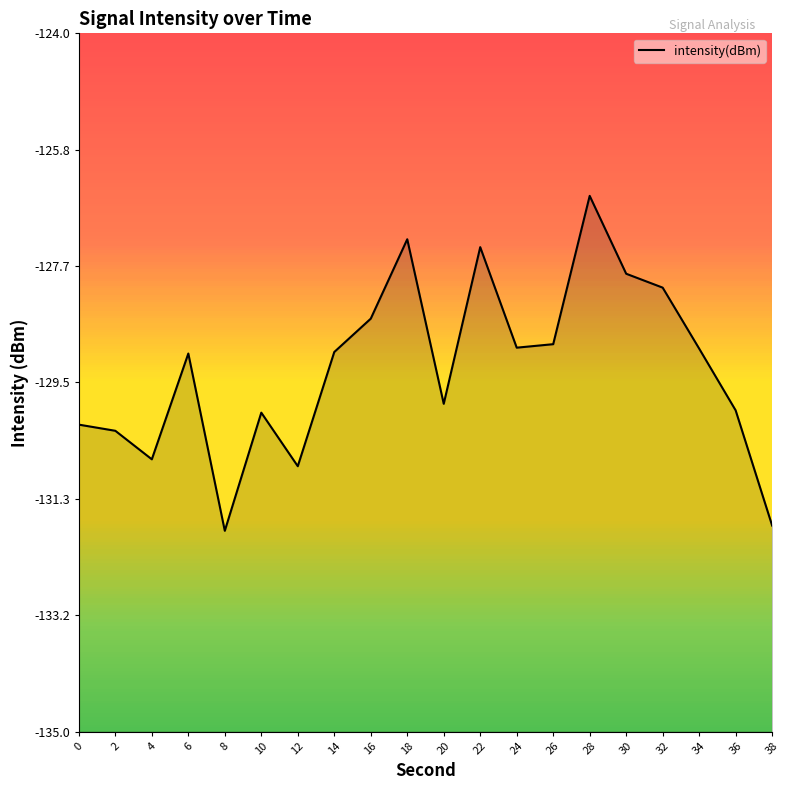

What is the value of the 10th point from the left?

-127.2